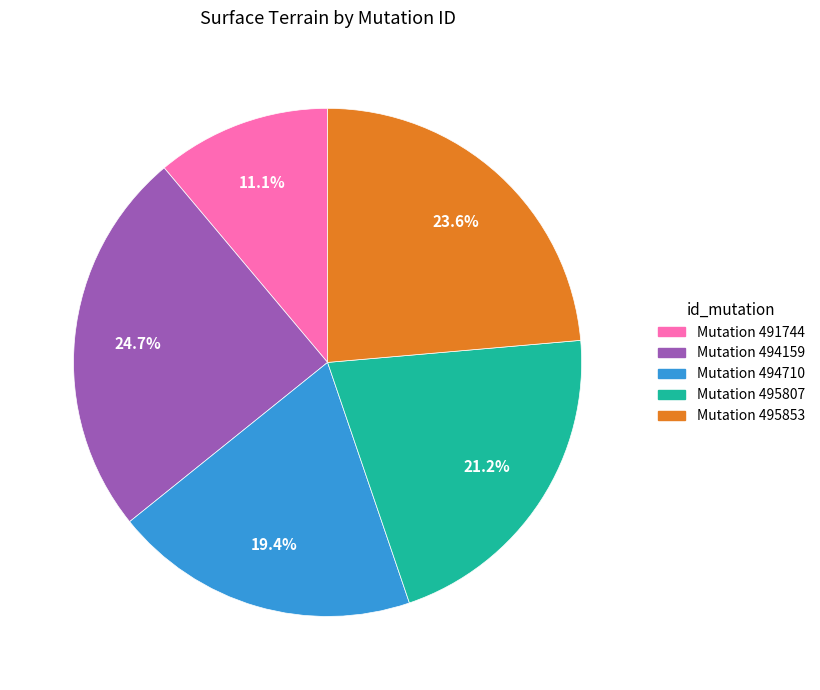

Does any single category account for the majority?

No